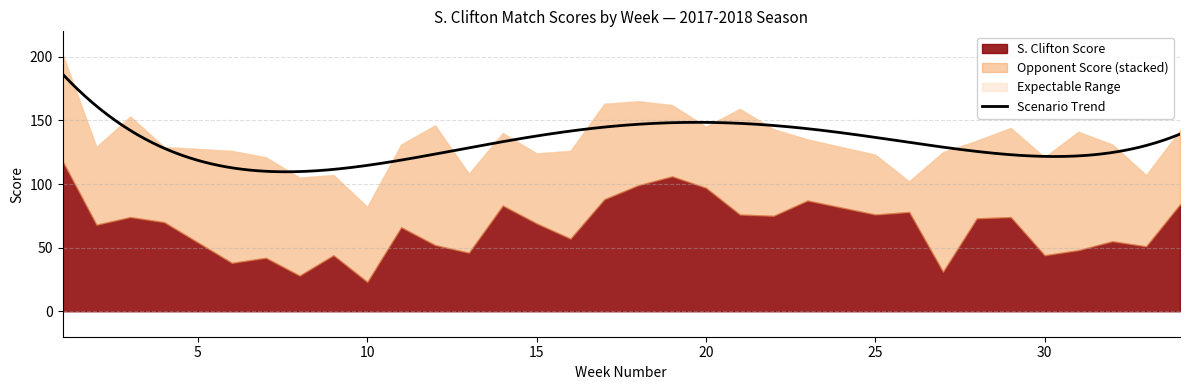

What is the highest value of the Scenario Trend series?

186.5